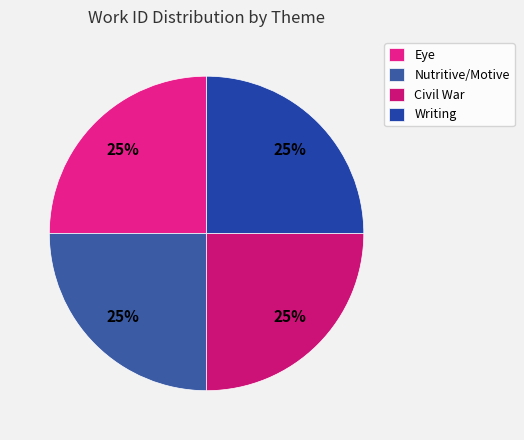

Is it true that Writing is 25% of the pie?

True